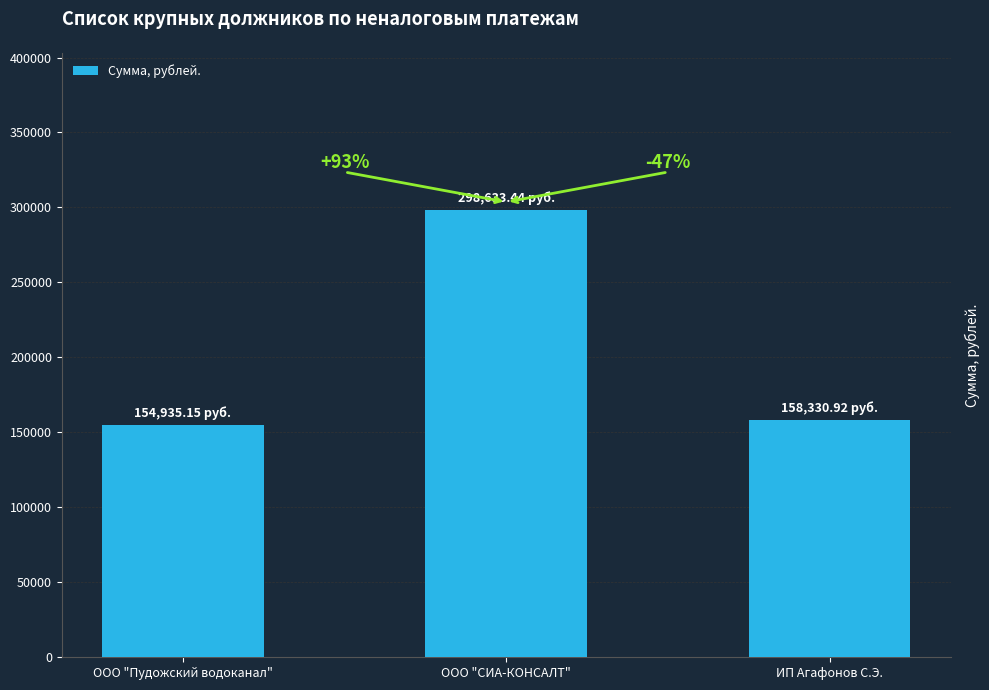

True or false: the data shows 195433.7 at ООО "СИА-КОНСАЛТ".

False